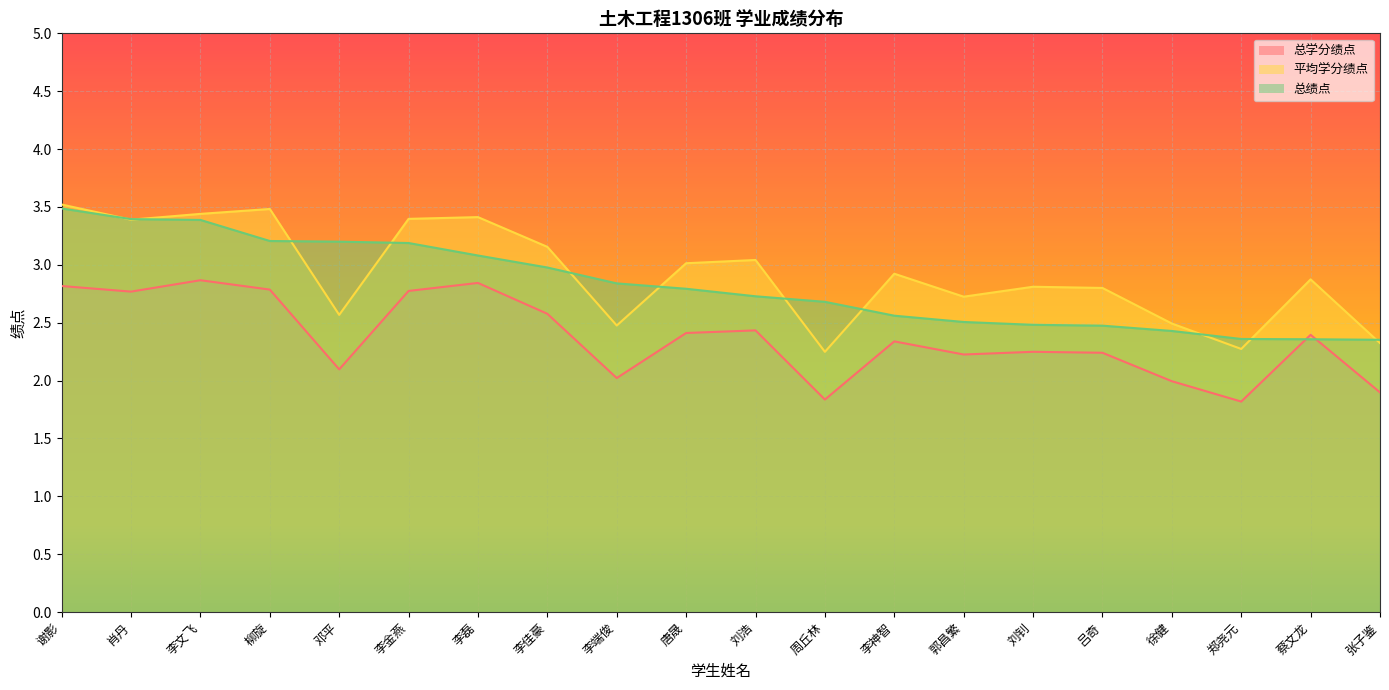

How many data points does each series have?

20